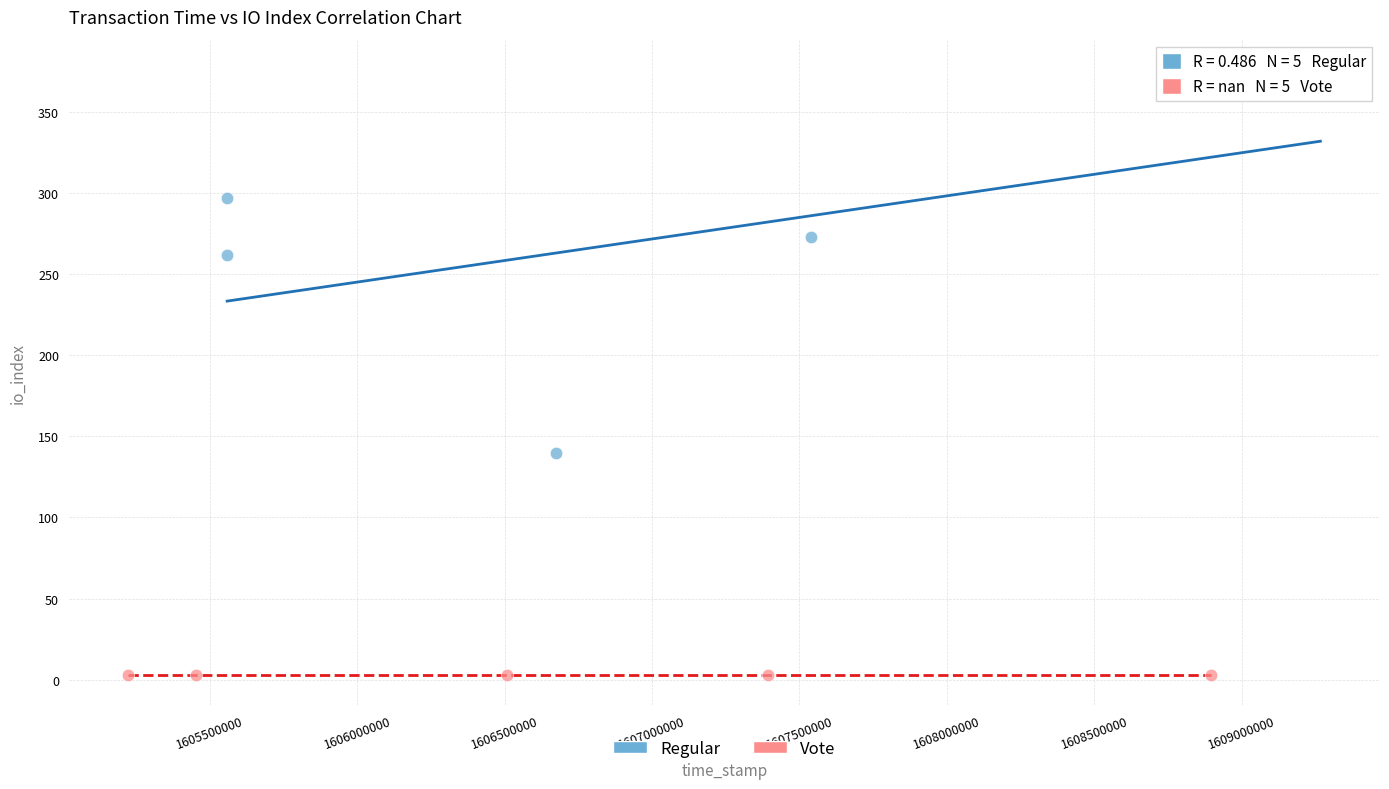

Which series contains the highest Y value?

Regular